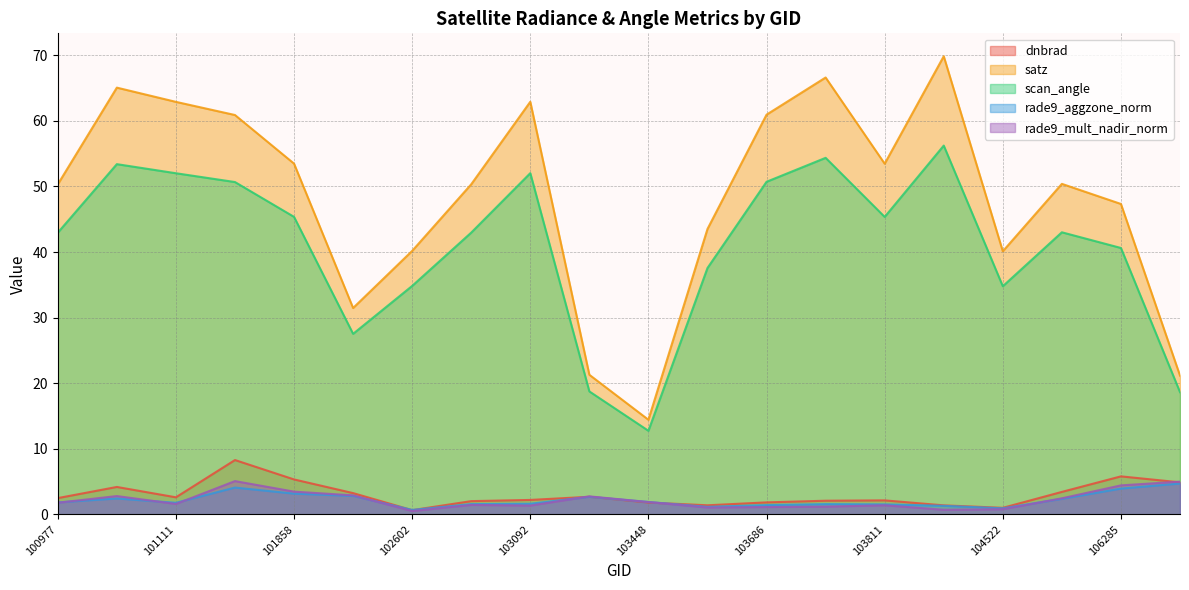

How many values in the rade9_mult_nadir_norm series exceed 1?

17